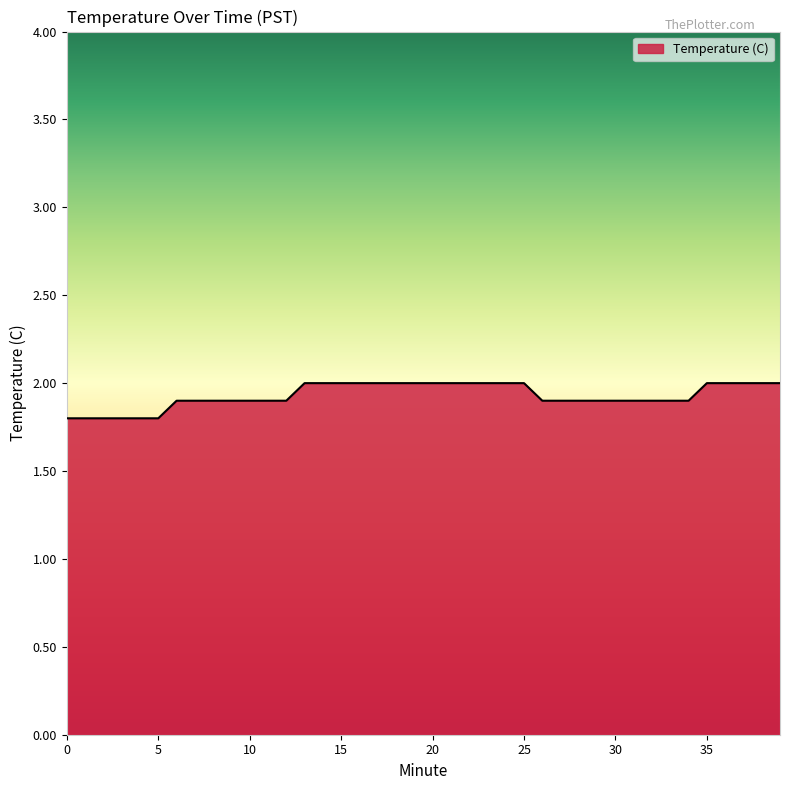

What is the maximum value shown in the chart?

2.0